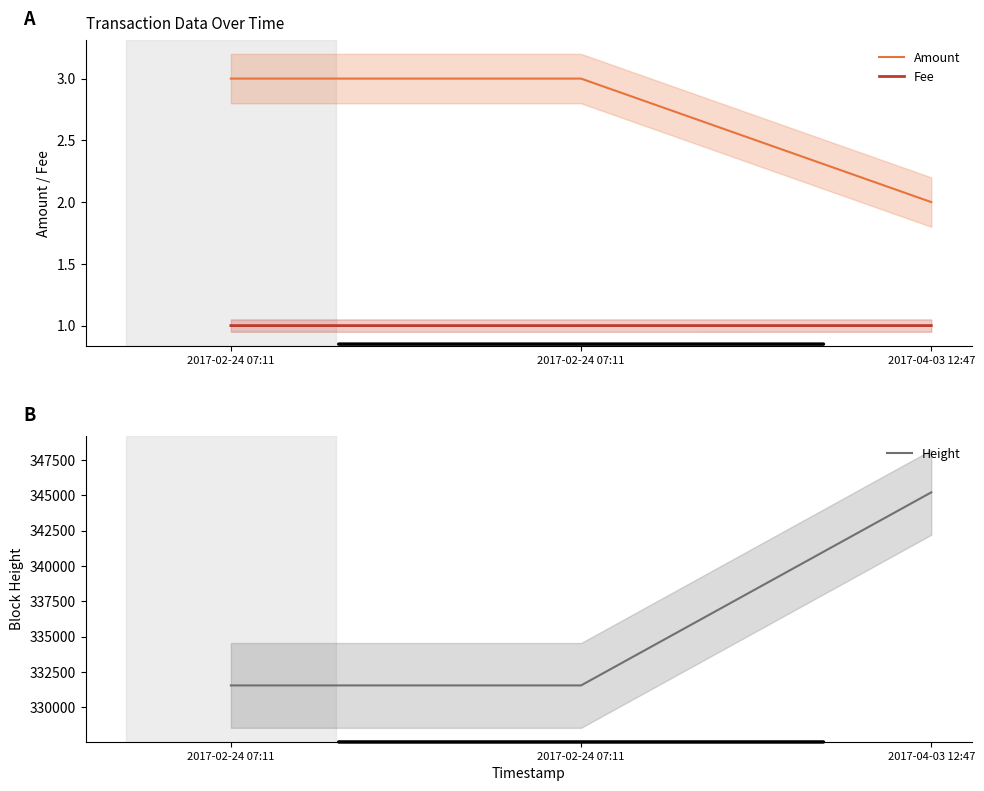

How many Amount values are between 2 and 3?

3